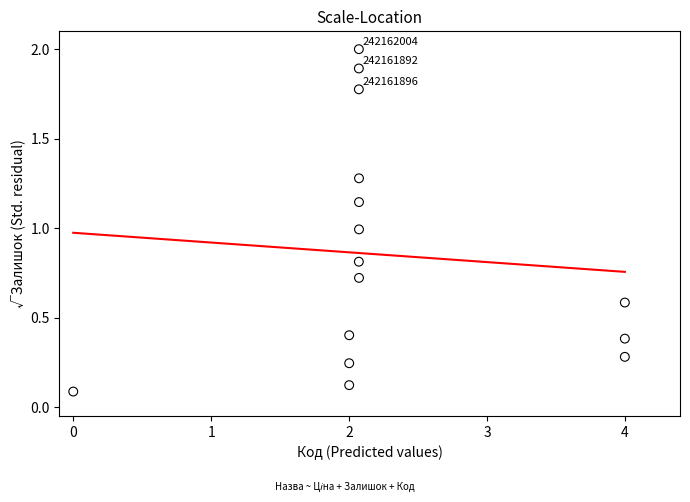

What is the range of Y values (max minus min)?

1.9